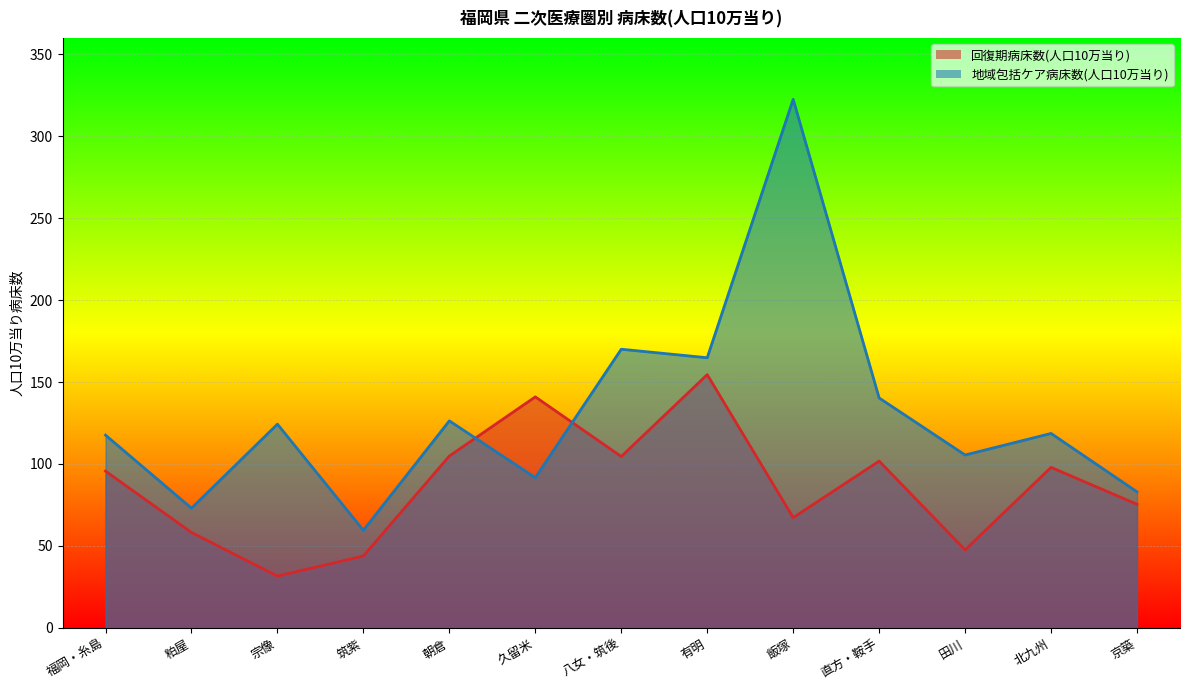

List the labels in order of 回復期病床数(人口10万当り) value, smallest first.

宗像, 筑紫, 田川, 粕屋, 飯塚, 京築, 福岡・糸島, 北九州, 直方・鞍手, 八女・筑後, 朝倉, 久留米, 有明